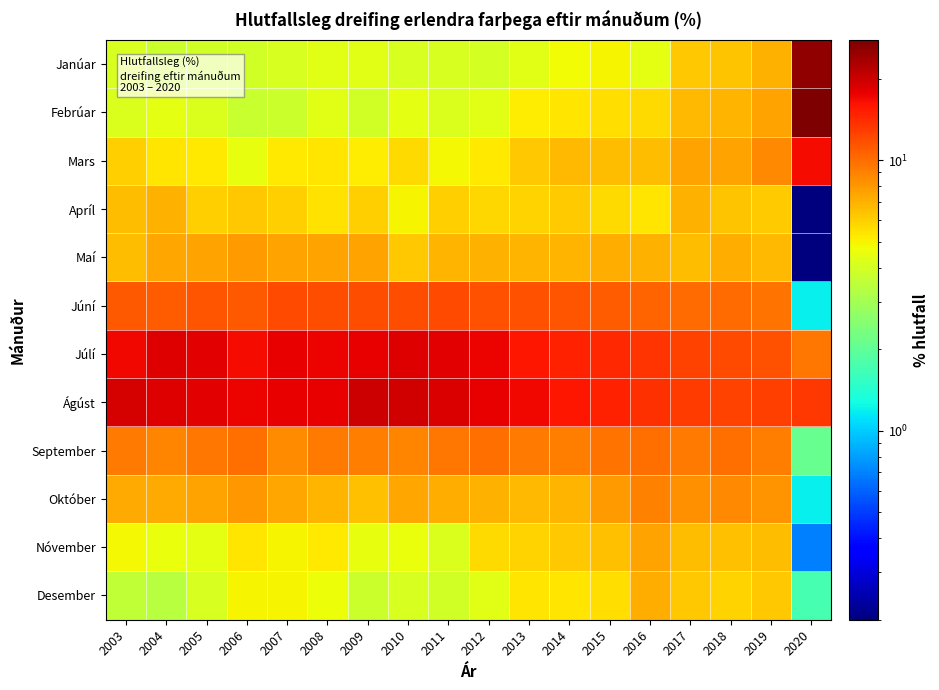

Reading left to right, what are all the values shown in this chart?

Janúar: 2003=4.1	2004=3.8	2005=3.9	2006=3.9	2007=4.1	2008=4.3	2009=4.3	2010=4.1	2011=4.1	2012=4.0	2013=4.3	2014=4.8	2015=5.0	2016=4.4	2017=6.2	2018=6.4	2019=7.0	2020=25.3
Febrúar: 2003=4.2	2004=4.4	2005=4.2	2006=3.7	2007=3.8	2008=4.3	2009=3.9	2010=4.4	2011=4.2	2012=4.3	2013=5.1	2014=5.4	2015=5.6	2016=5.7	2017=6.8	2018=6.9	2019=7.5	2020=27.8
Mars: 2003=6.0	2004=5.4	2005=5.2	2006=4.5	2007=5.2	2008=5.4	2009=5.1	2010=5.7	2011=4.9	2012=5.2	2013=6.3	2014=6.8	2015=6.6	2016=6.6	2017=7.6	2018=7.5	2019=8.6	2020=16.7
Apríl: 2003=6.6	2004=7.0	2005=6.0	2006=6.3	2007=6.0	2008=5.5	2009=6.0	2010=5.0	2011=6.0	2012=5.8	2013=5.9	2014=6.1	2015=5.7	2016=5.4	2017=7.0	2018=6.4	2019=6.1	2020=0.2
Maí: 2003=6.6	2004=7.4	2005=7.6	2006=7.8	2007=7.5	2008=7.6	2009=7.5	2010=6.2	2011=6.9	2012=7.0	2013=6.9	2014=6.9	2015=7.2	2016=7.0	2017=6.6	2018=7.1	2019=6.7	2020=0.2
Júní: 2003=11.2	2004=10.9	2005=11.3	2006=11.2	2007=12.1	2008=11.8	2009=11.7	2010=11.8	2011=12.1	2012=11.5	2013=11.5	2014=11.4	2015=10.9	2016=10.6	2017=10.1	2018=10.1	2019=9.8	2020=1.2
Júlí: 2003=17.0	2004=18.4	2005=18.1	2006=16.8	2007=17.6	2008=17.2	2009=17.7	2010=18.2	2011=18.1	2012=17.3	2013=15.8	2014=14.9	2015=14.3	2016=13.4	2017=12.4	2018=12.0	2019=11.6	2020=9.5
Ágúst: 2003=19.0	2004=18.5	2005=18.1	2006=17.4	2007=17.7	2008=17.8	2009=19.8	2010=19.5	2011=18.8	2012=17.8	2013=16.9	2014=15.8	2015=15.0	2016=13.7	2017=12.9	2018=12.6	2019=12.7	2020=13.3
September: 2003=9.4	2004=8.9	2005=9.6	2006=9.9	2007=8.5	2008=9.3	2009=9.1	2010=8.9	2011=9.5	2012=10.0	2013=9.4	2014=9.1	2015=9.8	2016=9.9	2017=9.3	2018=10.0	2019=9.2	2020=2.1
Október: 2003=7.3	2004=7.3	2005=7.5	2006=8.0	2007=7.4	2008=6.9	2009=6.5	2010=7.4	2011=7.2	2012=7.0	2013=6.8	2014=6.9	2015=7.9	2016=9.0	2017=8.3	2018=8.6	2019=8.2	2020=1.2
Nóvember: 2003=4.9	2004=4.6	2005=4.4	2006=5.4	2007=5.0	2008=5.2	2009=4.5	2010=4.6	2011=4.2	2012=5.7	2013=5.9	2014=6.3	2015=6.5	2016=7.5	2017=6.6	2018=6.5	2019=6.6	2020=0.7
Desember: 2003=3.6	2004=3.4	2005=4.1	2006=5.0	2007=5.0	2008=4.7	2009=3.8	2010=4.1	2011=3.9	2012=4.3	2013=5.3	2014=5.3	2015=5.6	2016=7.1	2017=6.2	2018=5.9	2019=6.3	2020=1.7